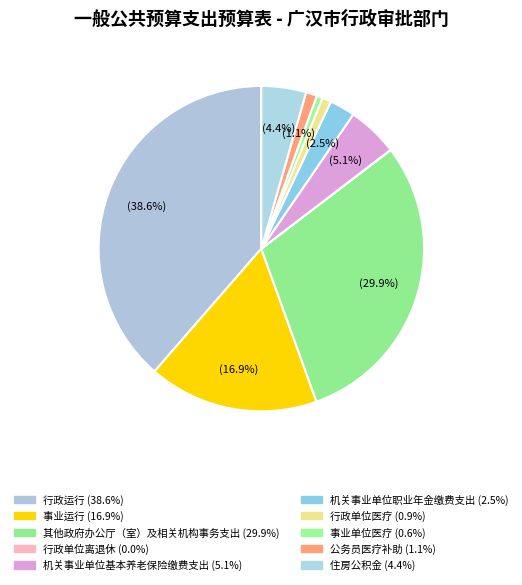

True or false: 住房公积金 accounts for 4% of the total.

True